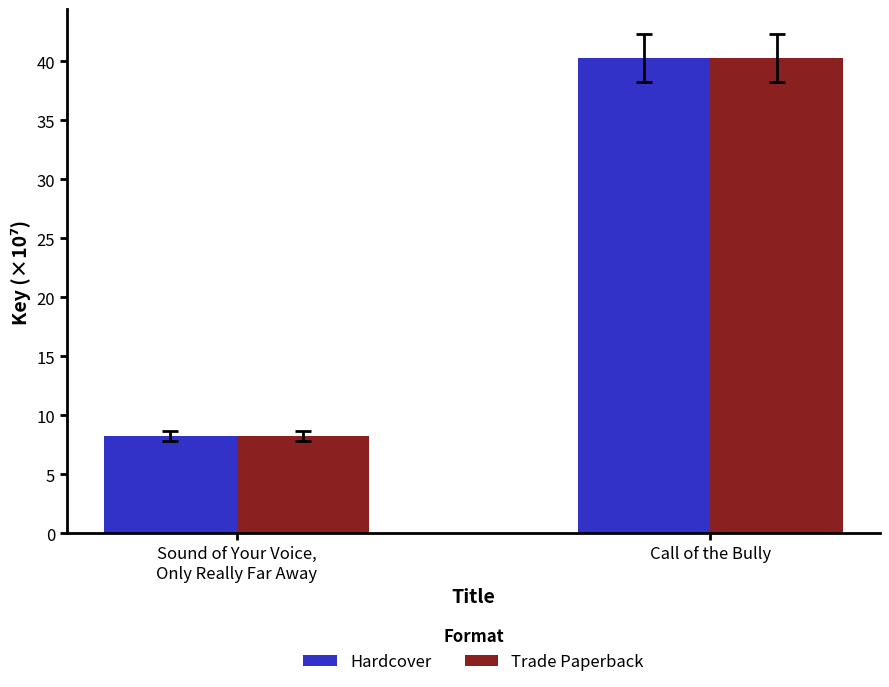

What is the maximum value shown in the chart?

40.3